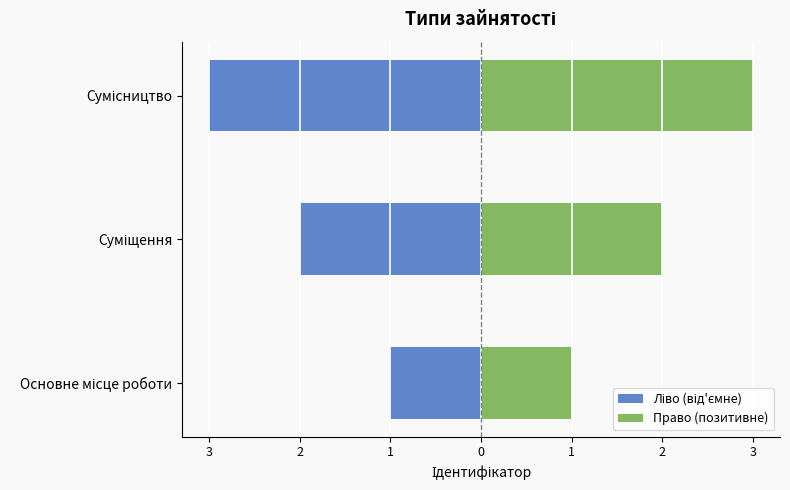

Is it true that Ліво (від'ємне) equals -2 at Суміщення?

True